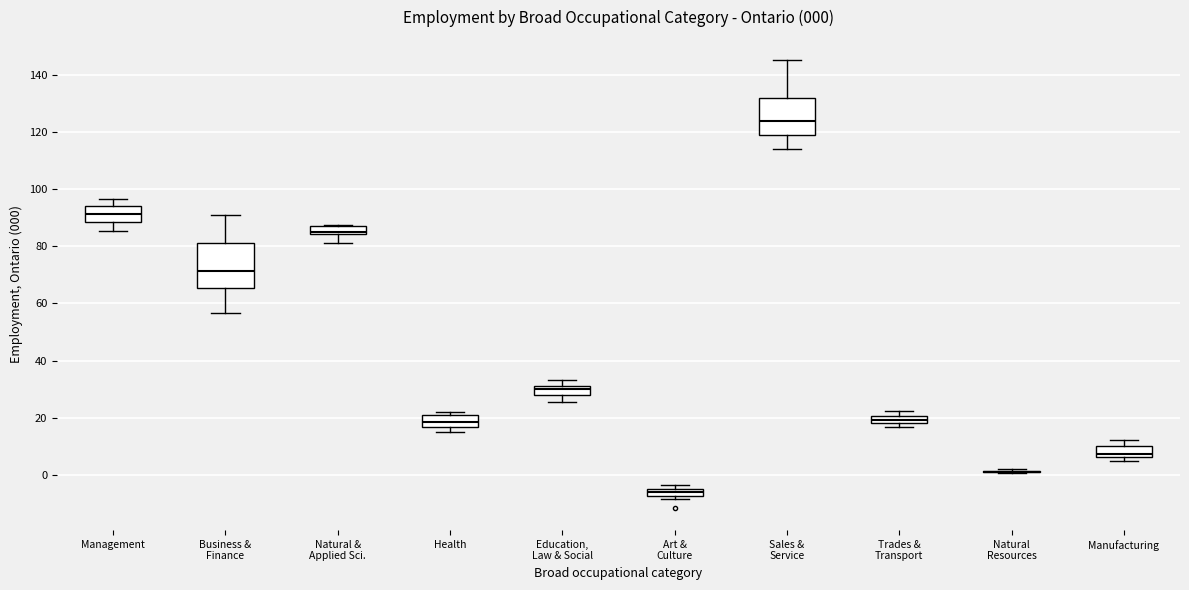

Comparing the boxes themselves (not the whiskers), which one is the tallest?

Business & Finance